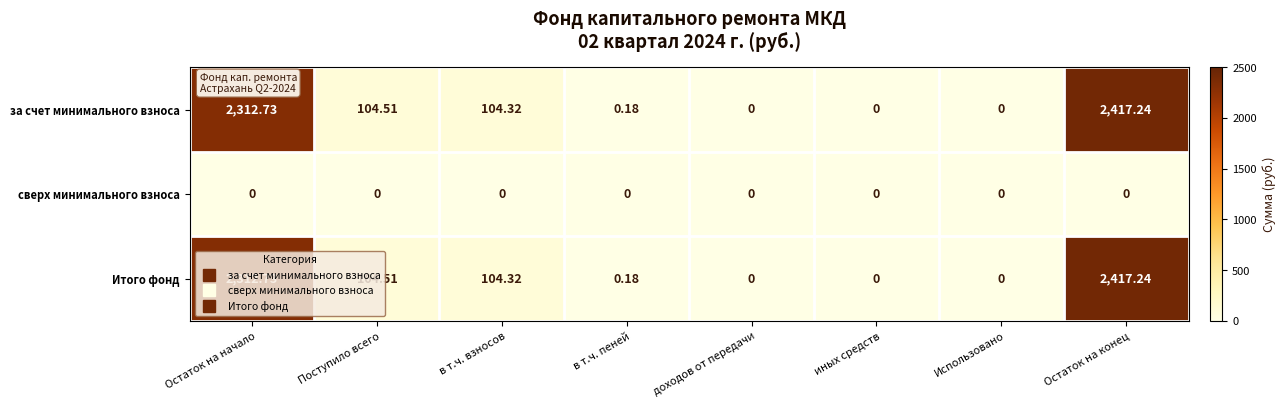

How many values in Итого фонд are above zero?

5